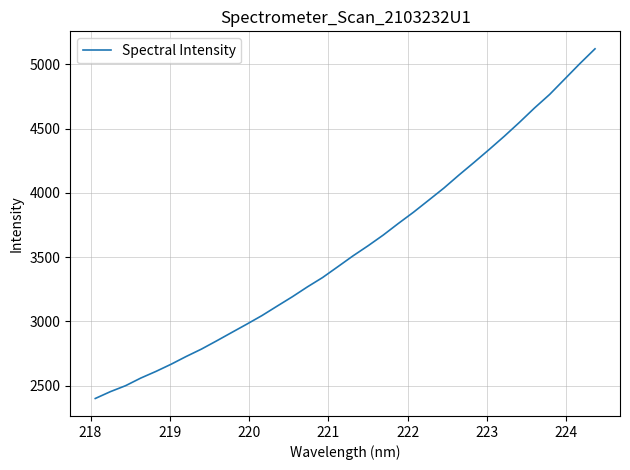

What is the difference between the maximum and minimum values?

2719.0